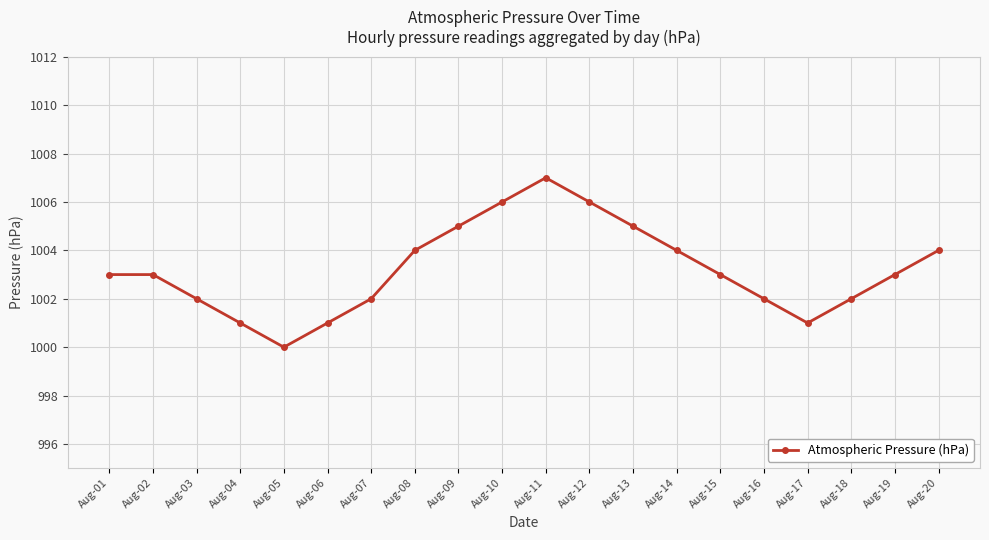

What is the value of the 5th point from the left?

1000